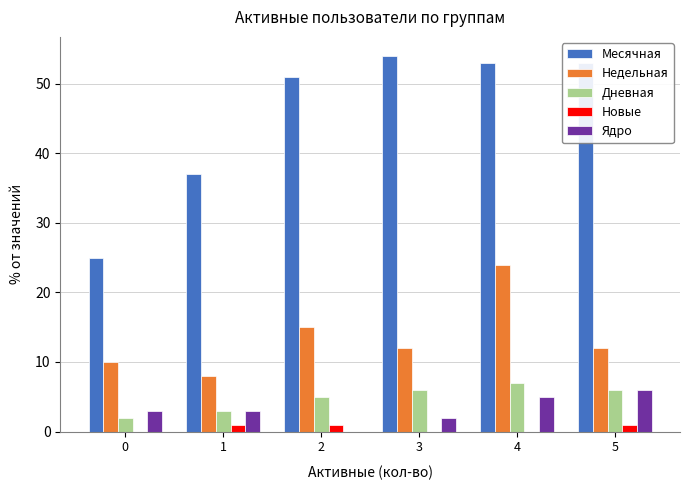

Which series changed the most between 0 and 5?

Месячная